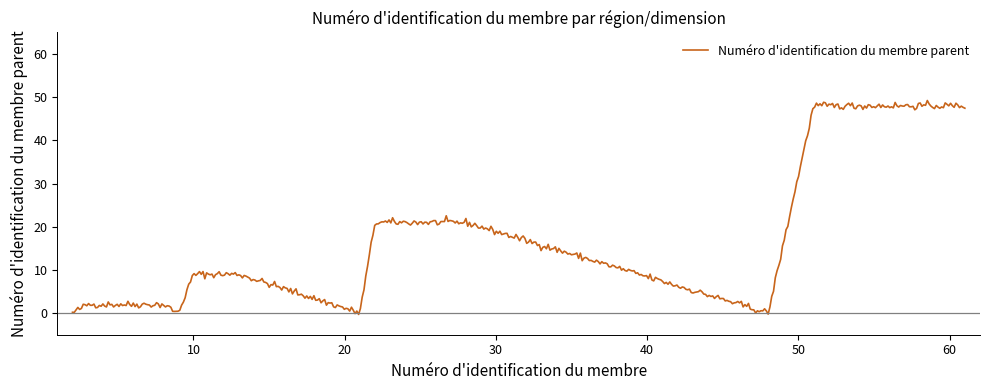

What is the maximum value shown in the chart?

49.2